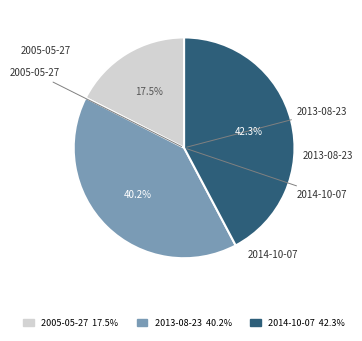

What percentage is the 2013-08-23 slice, to the nearest percent?

40%